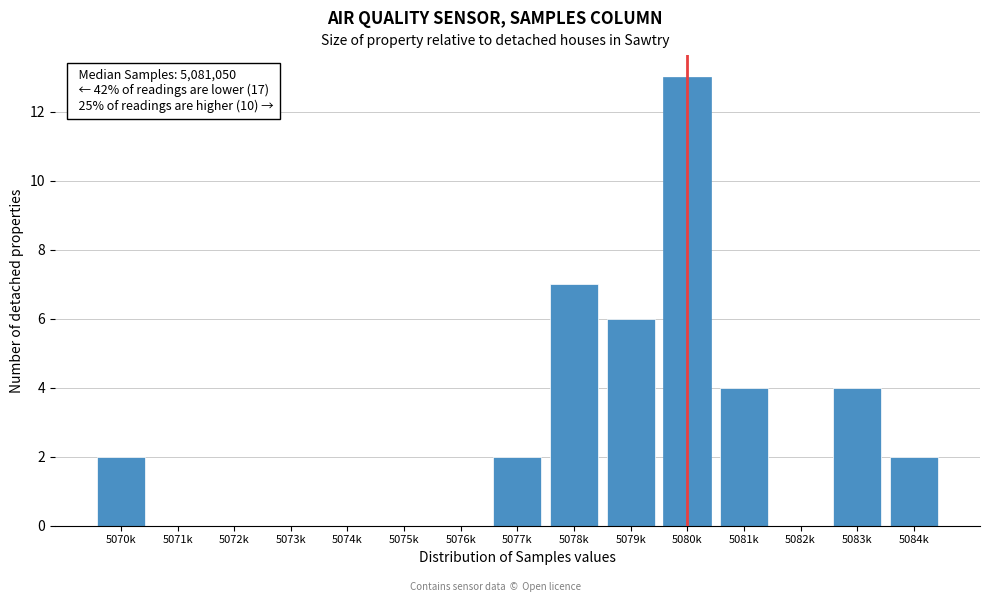

Reading right to left, what are all the values shown in this chart?

5084k=2	5083k=4	5082k=0	5081k=4	5080k=13	5079k=6	5078k=7	5077k=2	5076k=0	5075k=0	5074k=0	5073k=0	5072k=0	5071k=0	5070k=2